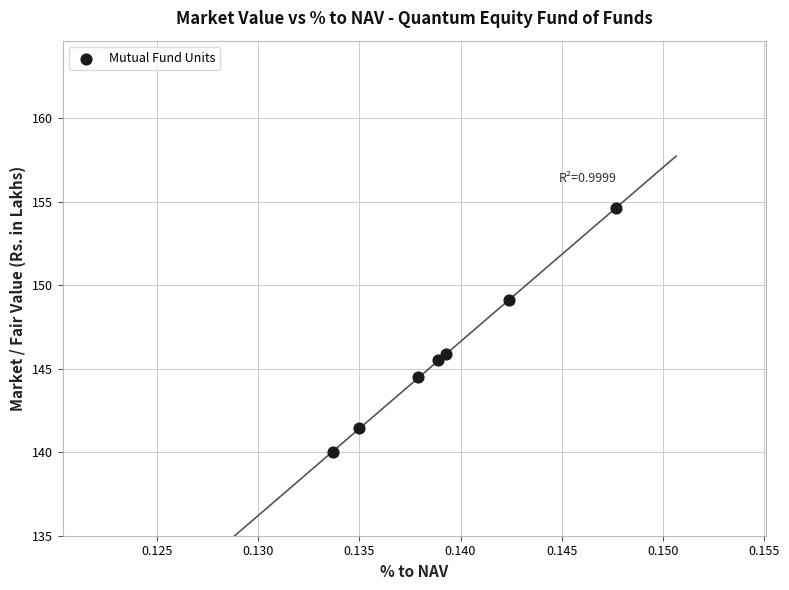

What is the average Y value?

145.9